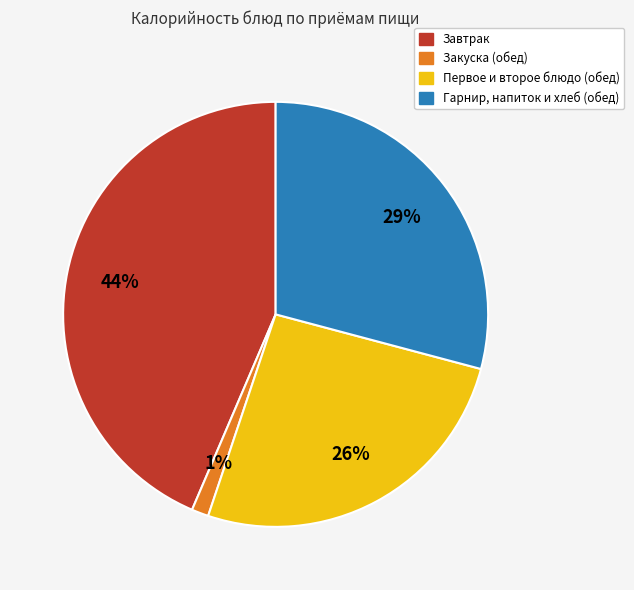

To the nearest percent, what is the average slice percentage?

25%